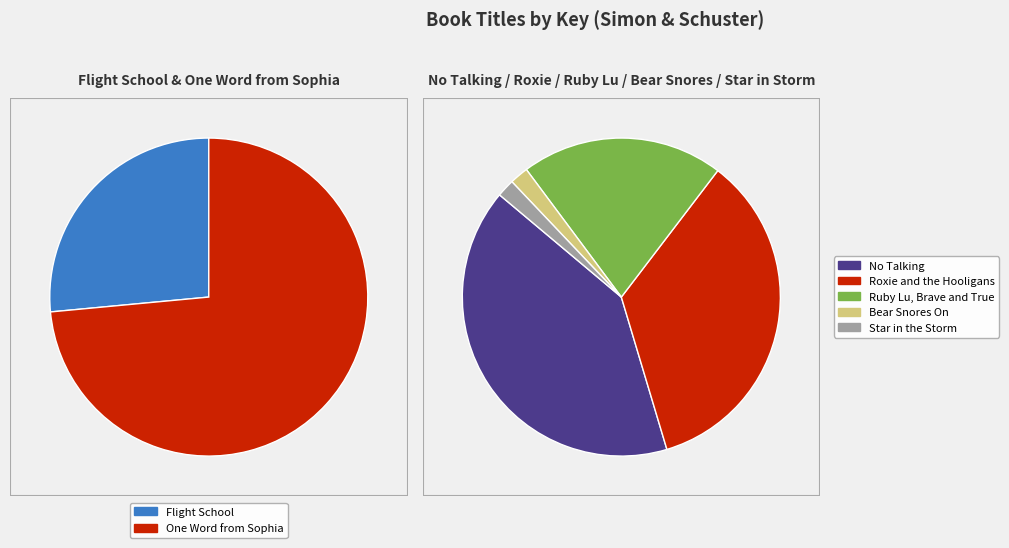

To the nearest percent, what is the difference between the Flight School and Star in the Storm slice percentages?

23%